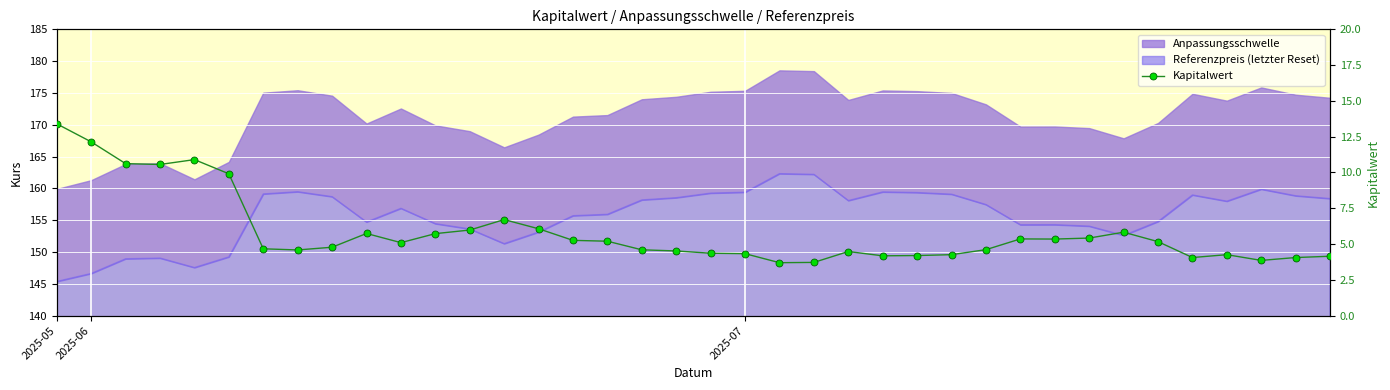

At which category does the data reach its first local valley?

3